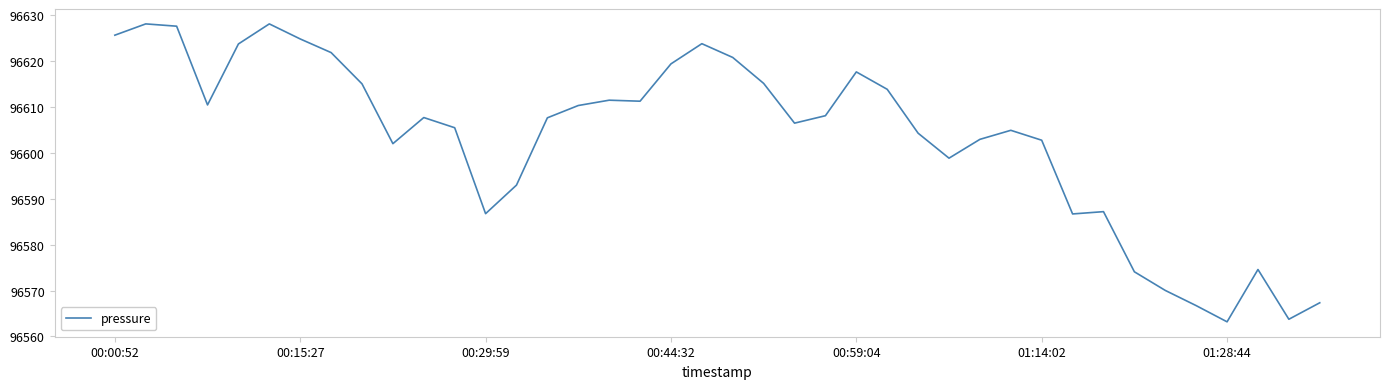

What is the greatest value displayed?

96628.1